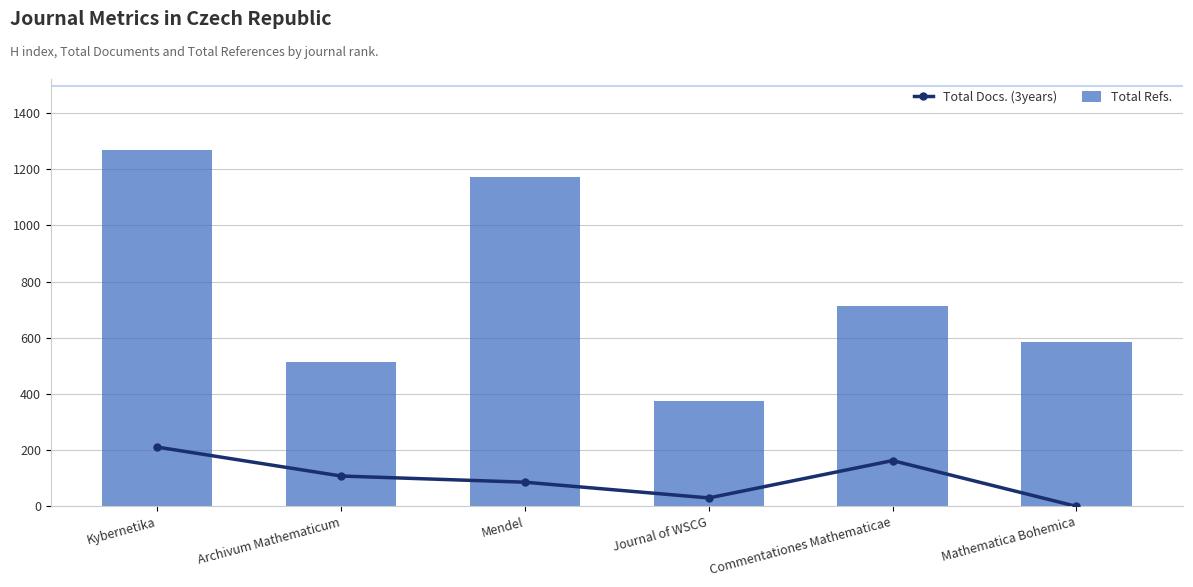

Is it true that Total Docs. (3years) equals 112 at Mathematica Bohemica?

False